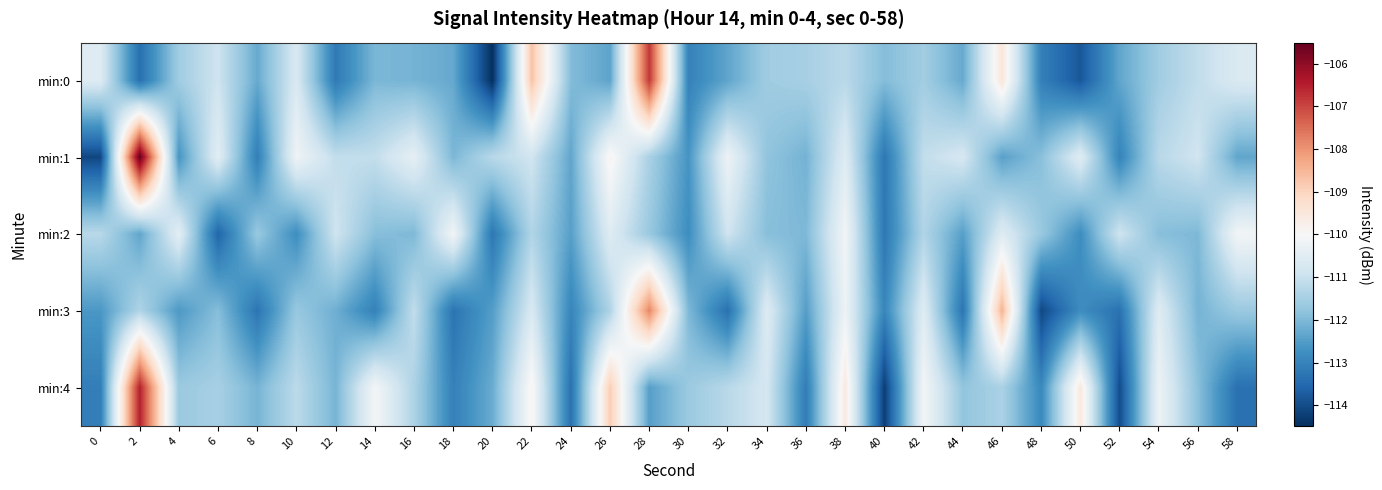

Reading left to right, what are all the values shown in this chart?

min:0: 0=-110.6	2=-113.4	4=-111.6	6=-110.9	8=-112.3	10=-110.7	12=-113.2	14=-112.0	16=-112.1	18=-112.3	20=-114.5	22=-108.7	24=-111.9	26=-112.4	28=-106.8	30=-113.0	32=-112.4	34=-111.6	36=-111.5	38=-111.2	40=-111.9	42=-111.6	44=-112.3	46=-109.5	48=-113.1	50=-113.8	52=-112.3	54=-111.6	56=-111.1	58=-110.7
min:1: 0=-114.1	2=-105.5	4=-112.7	6=-110.5	8=-113.1	10=-110.2	12=-111.1	14=-111.1	16=-110.4	18=-112.0	20=-111.2	22=-110.9	24=-112.3	26=-109.9	28=-111.5	30=-112.7	32=-110.2	34=-111.8	36=-112.1	38=-110.6	40=-113.2	42=-111.1	44=-110.8	46=-112.4	48=-111.9	50=-110.5	52=-113.0	54=-111.2	56=-110.9	58=-112.3
min:2: 0=-111.2	2=-112.3	4=-110.5	6=-113.6	8=-111.7	10=-112.8	12=-110.9	14=-111.9	16=-112.0	18=-110.1	20=-113.2	22=-111.3	24=-112.5	26=-110.6	28=-111.7	30=-112.8	32=-110.9	34=-111.9	36=-112.0	38=-110.1	40=-113.2	42=-111.3	44=-112.5	46=-110.6	48=-111.7	50=-112.8	52=-110.9	54=-111.9	56=-112.0	58=-110.1
min:3: 0=-112.6	2=-111.4	4=-112.6	6=-111.9	8=-113.3	10=-111.7	12=-112.2	14=-113.0	16=-111.1	18=-113.3	20=-112.5	22=-110.7	24=-112.9	26=-111.4	28=-107.8	30=-112.0	32=-113.4	34=-110.6	36=-112.5	38=-110.2	40=-112.9	42=-110.6	44=-113.3	46=-108.5	48=-114.1	50=-112.8	52=-113.3	54=-110.6	56=-112.1	58=-111.7
min:4: 0=-113.1	2=-106.5	4=-111.7	6=-111.5	8=-112.1	10=-111.2	12=-112.1	14=-110.1	16=-111.4	18=-113.0	20=-112.2	22=-109.9	24=-113.3	26=-108.9	28=-112.5	30=-111.7	32=-111.2	34=-110.8	36=-113.1	38=-109.6	40=-114.2	42=-110.1	44=-111.8	46=-111.4	48=-112.9	50=-109.5	52=-114.0	54=-110.2	56=-111.9	58=-113.3